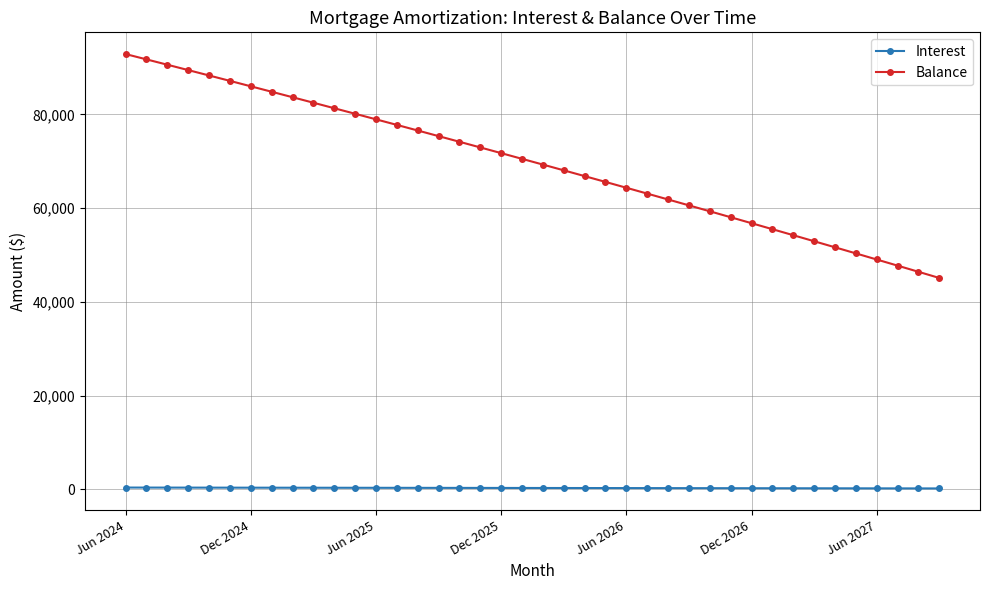

Count the number of categories in the chart.

40